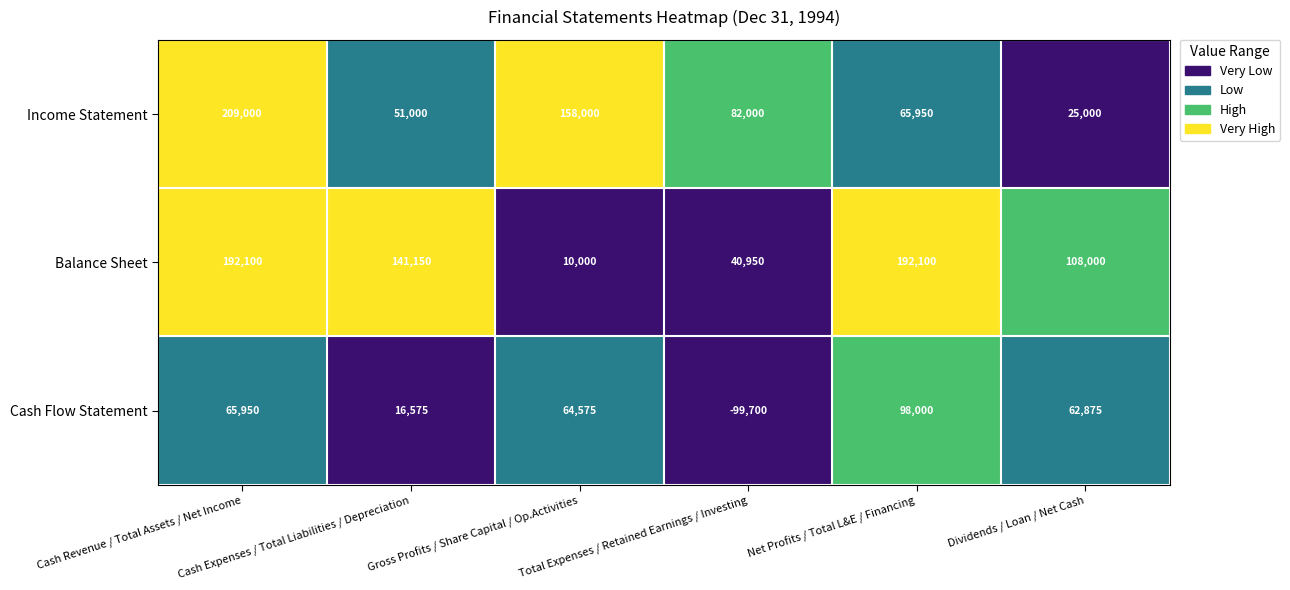

Which label corresponds to the smallest value in the chart?

Total Expenses / Retained Earnings / Investing